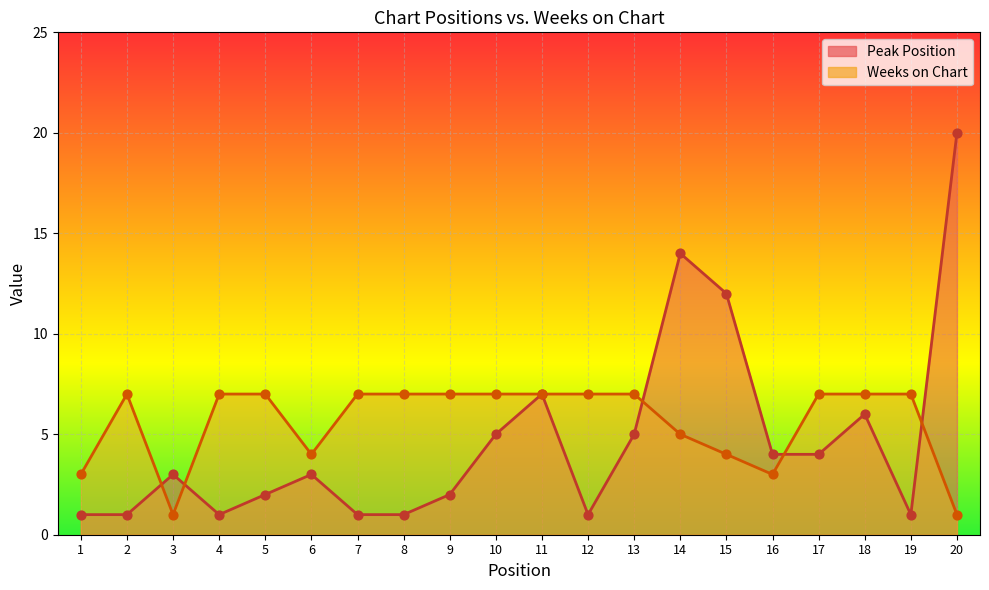

Which series has the widest spread of Y values?

Peak Position